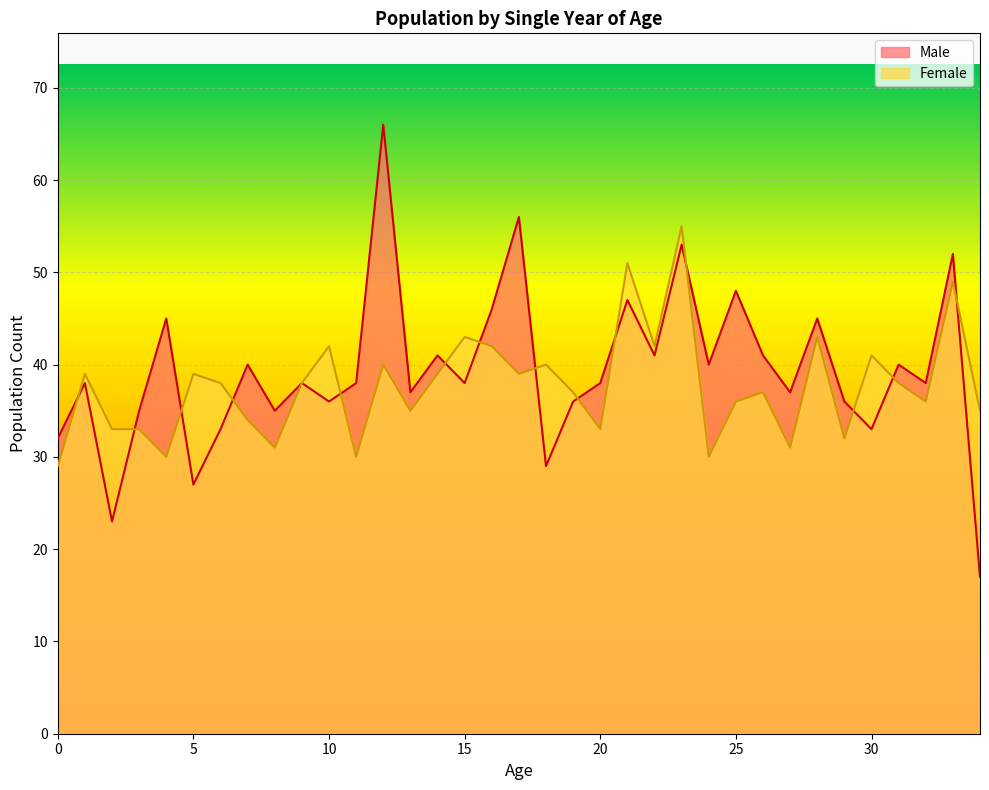

Reading left to right, list all the values displayed in this chart.

Male: 0=32	1=38	2=23	3=35	4=45	5=27	6=33	7=40	8=35	9=38	10=36	11=38	12=66	13=37	14=41	15=38	16=46	17=56	18=29	19=36	20=38	21=47	22=41	23=53	24=40	25=48	26=41	27=37	28=45	29=36	30=33	31=40	32=38	33=52	34=17
Female: 0=29	1=39	2=33	3=33	4=30	5=39	6=38	7=34	8=31	9=38	10=42	11=30	12=40	13=35	14=39	15=43	16=42	17=39	18=40	19=37	20=33	21=51	22=42	23=55	24=30	25=36	26=37	27=31	28=43	29=32	30=41	31=38	32=36	33=49	34=35